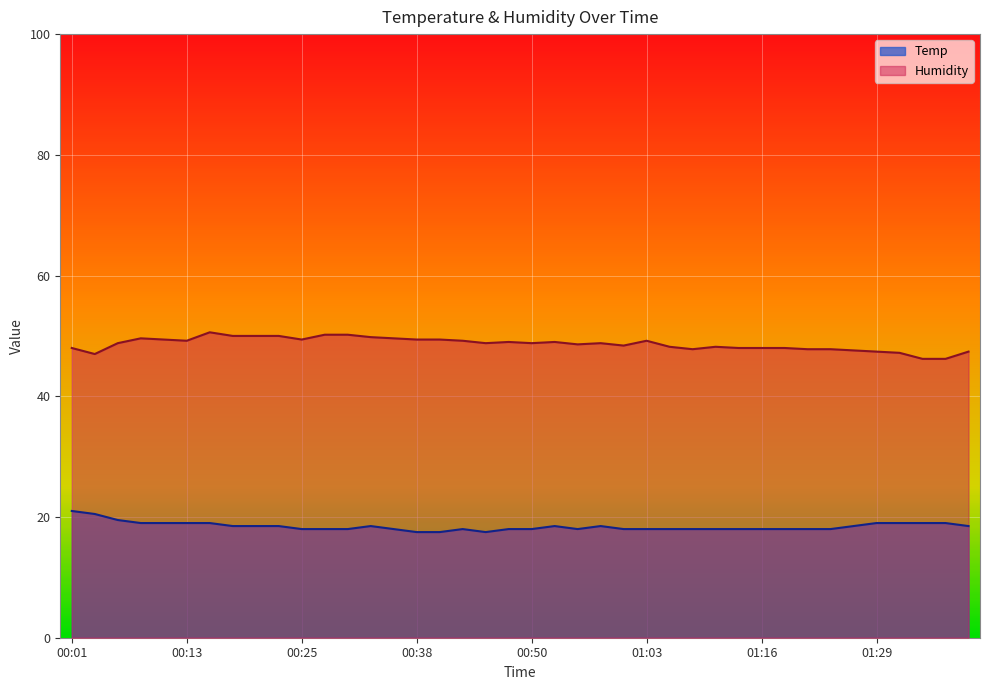

Where does the Temp series first go above 18?

00:01